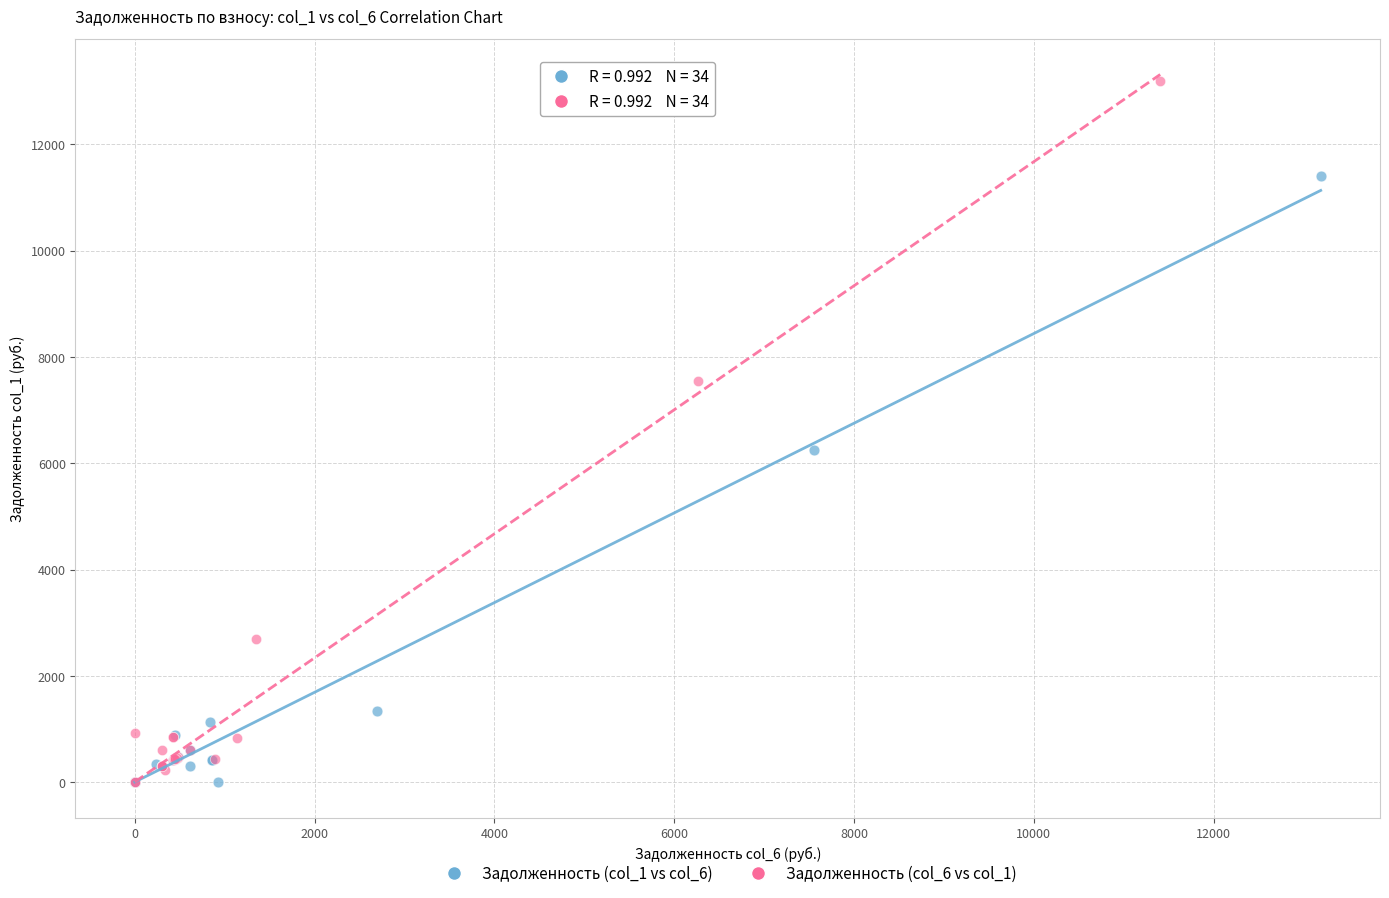

Which series has the largest Y range (max minus min)?

Задолженность (col_6 vs col_1)